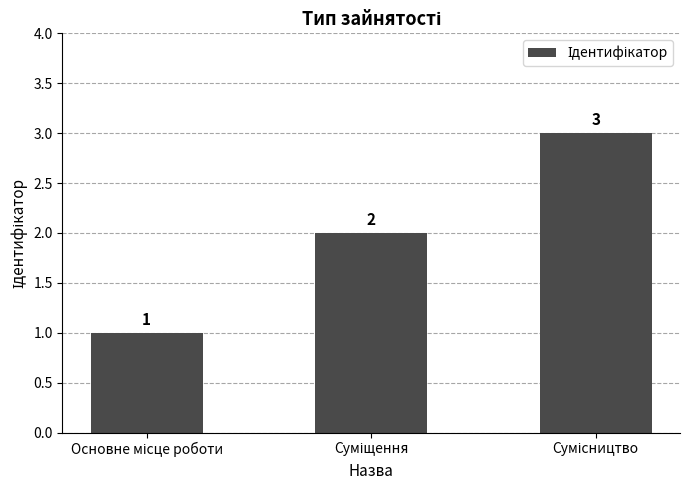

What is the value of the 1st bar from the left?

1